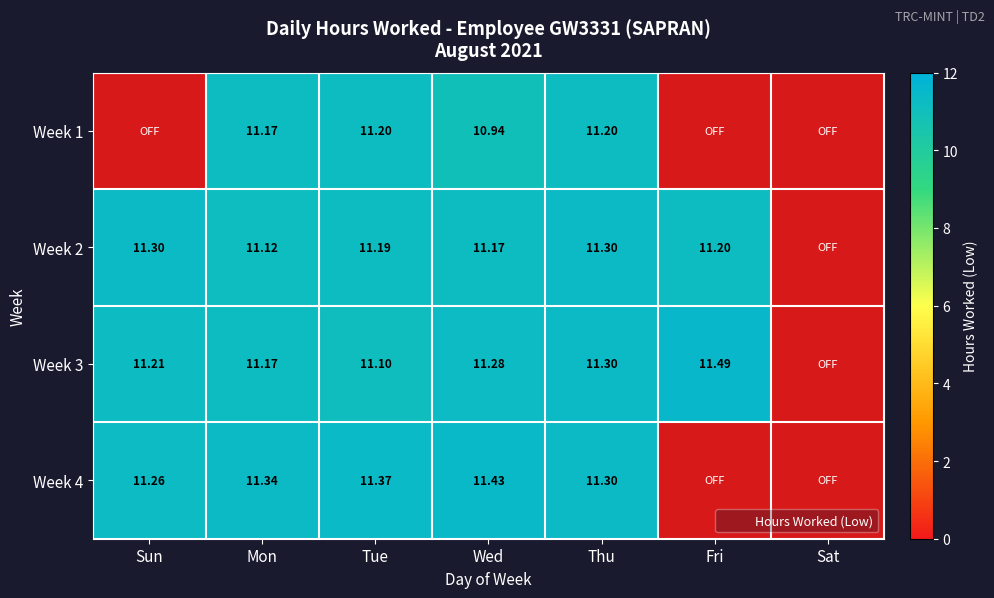

Is it true that Week 3 equals 2.9 at Mon?

False